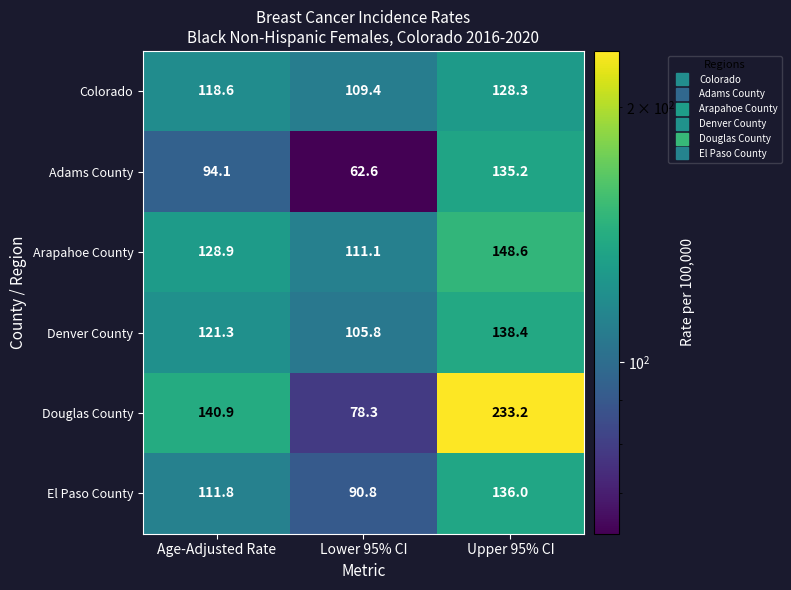

Reading left to right, list all the values displayed in this chart.

Colorado: 118.6	109.4	128.3
Adams County: 94.1	62.6	135.2
Arapahoe County: 128.9	111.1	148.6
Denver County: 121.3	105.8	138.4
Douglas County: 140.9	78.3	233.2
El Paso County: 111.8	90.8	136.0